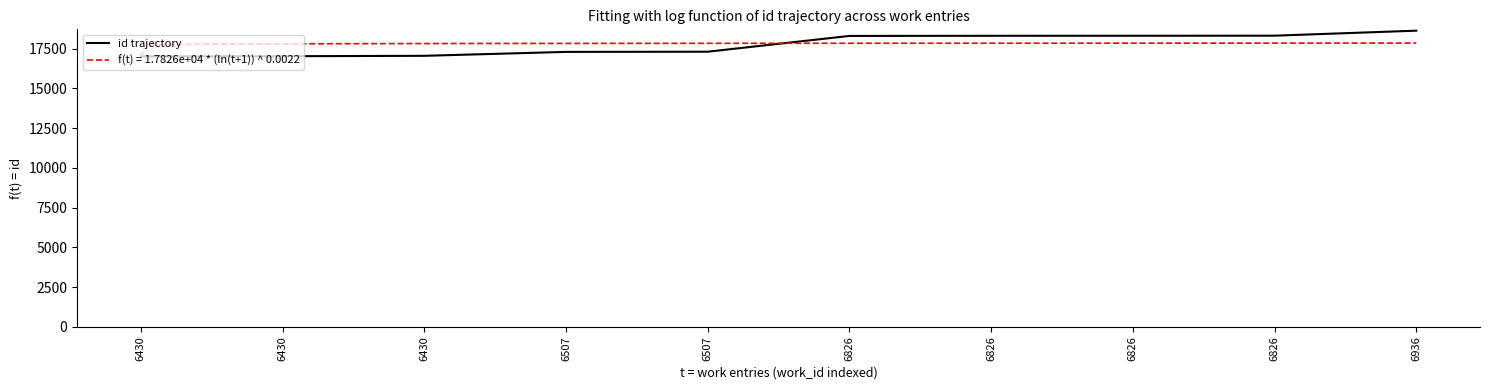

Reading left to right, transcribe all the data shown in this chart.

17021	17031	17057	17304	17315	18308	18317	18319	18324	18639